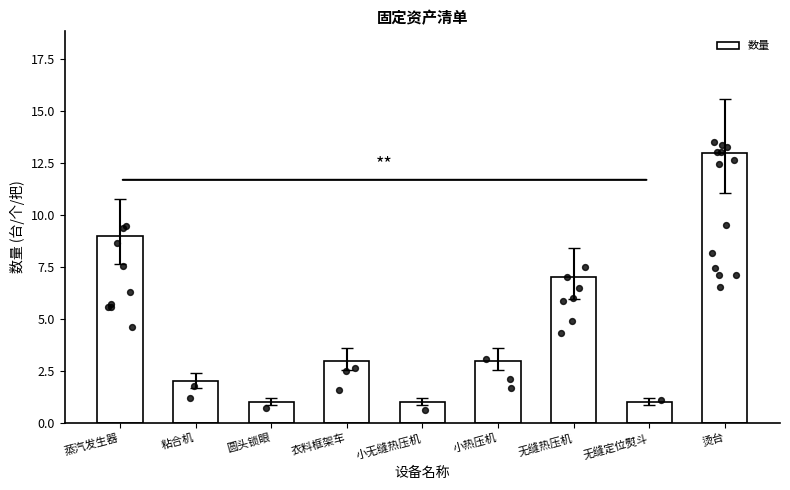

Which has a higher value, 衣料框架车 or 蒸汽发生器?

蒸汽发生器